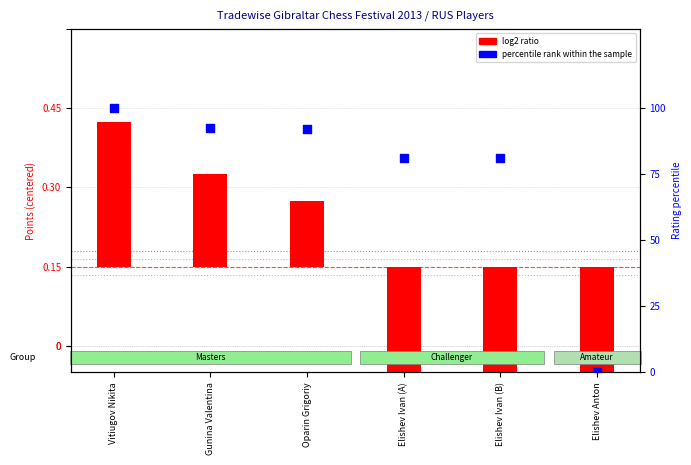

At how many categories does at least one series exceed 2?

5